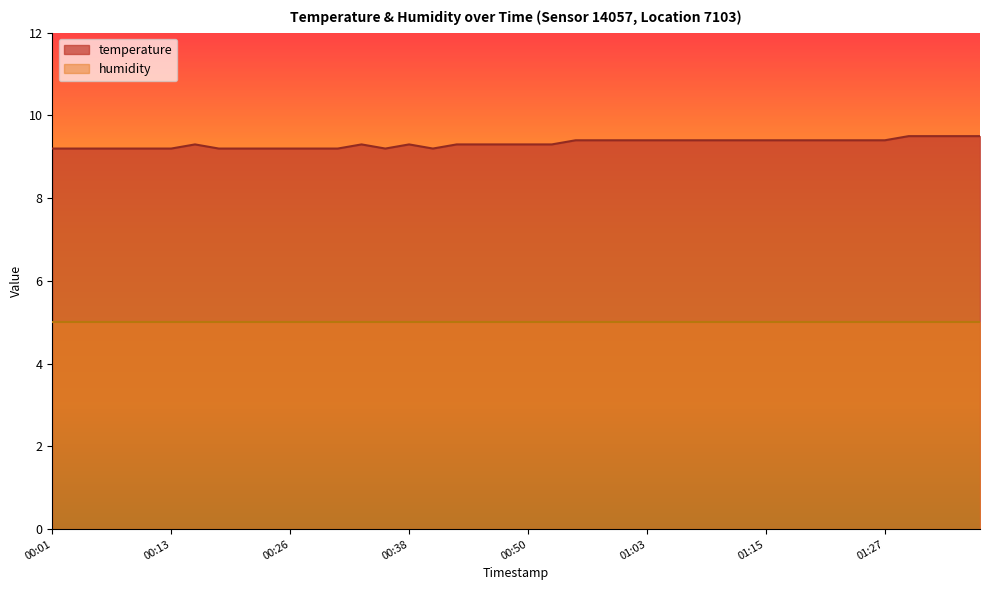

Which category has the highest value across all series?

01:30